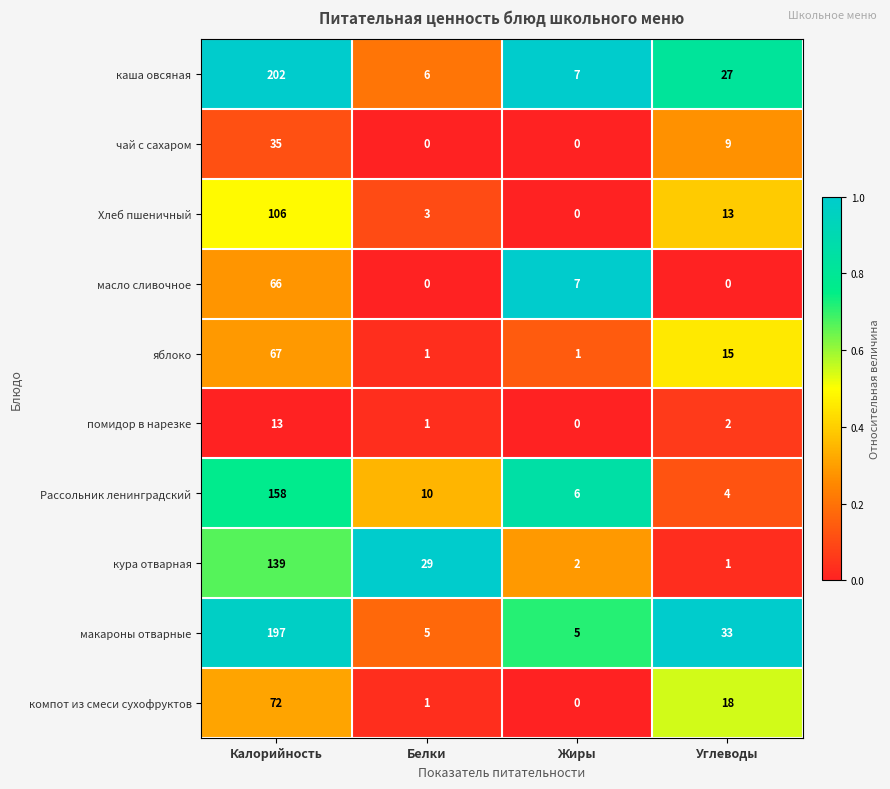

What is the total value across all series at Калорийность?

1055